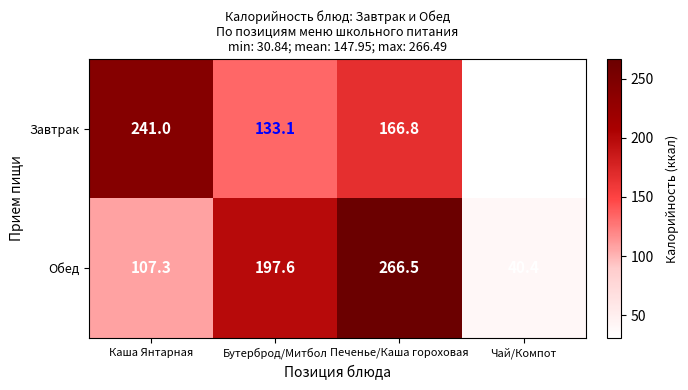

What is the spread (max minus min) of values at Бутерброд/Митбол?

64.5